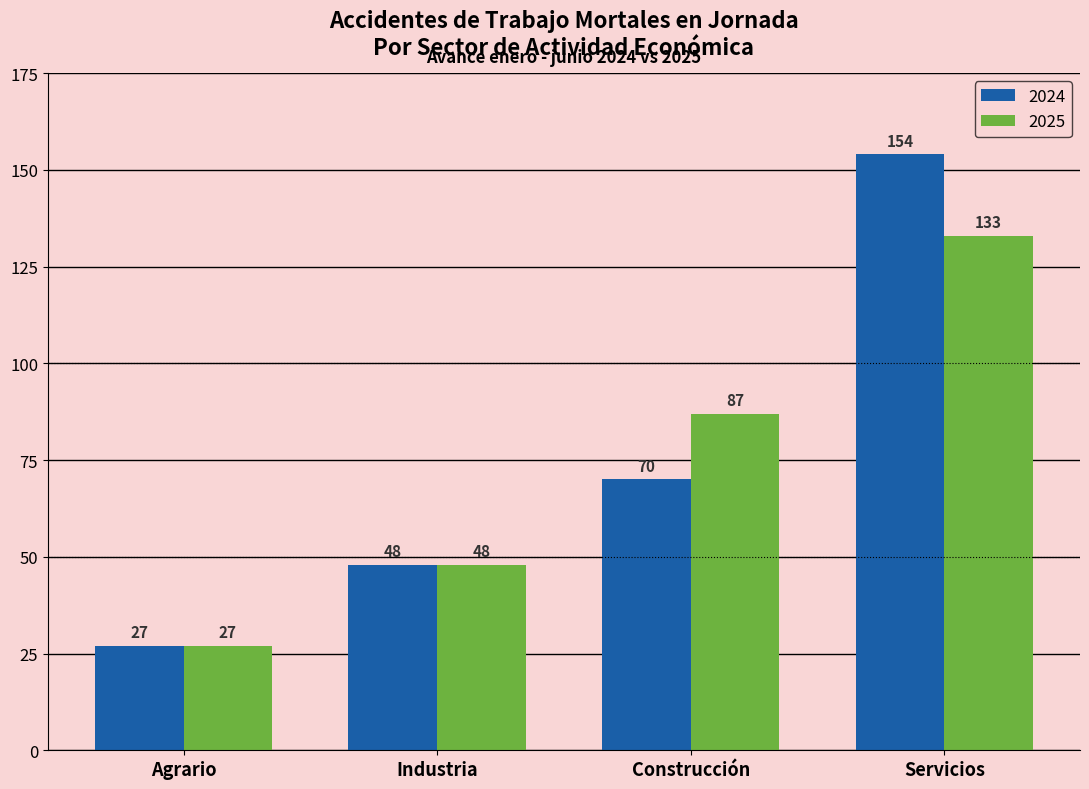

How many bars are there in each group?

2